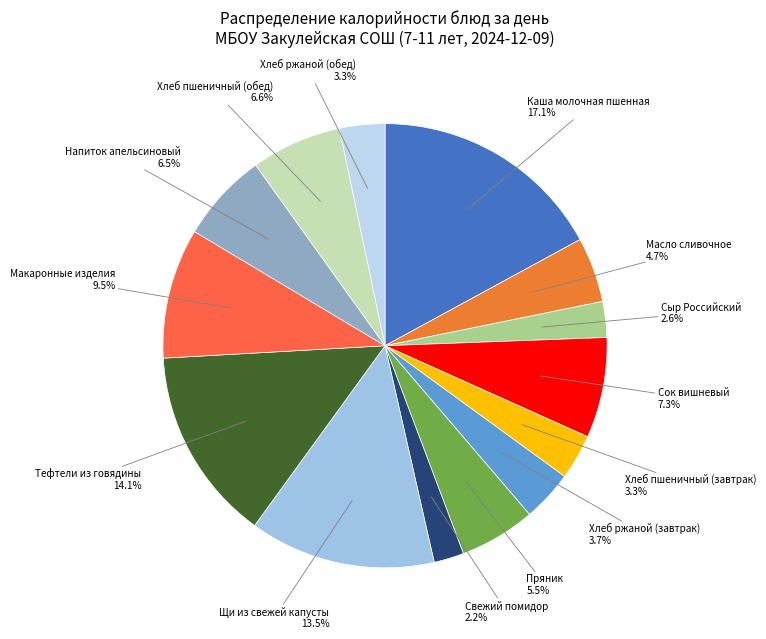

Does Напиток апельсиновый account for over 50% of the chart?

No